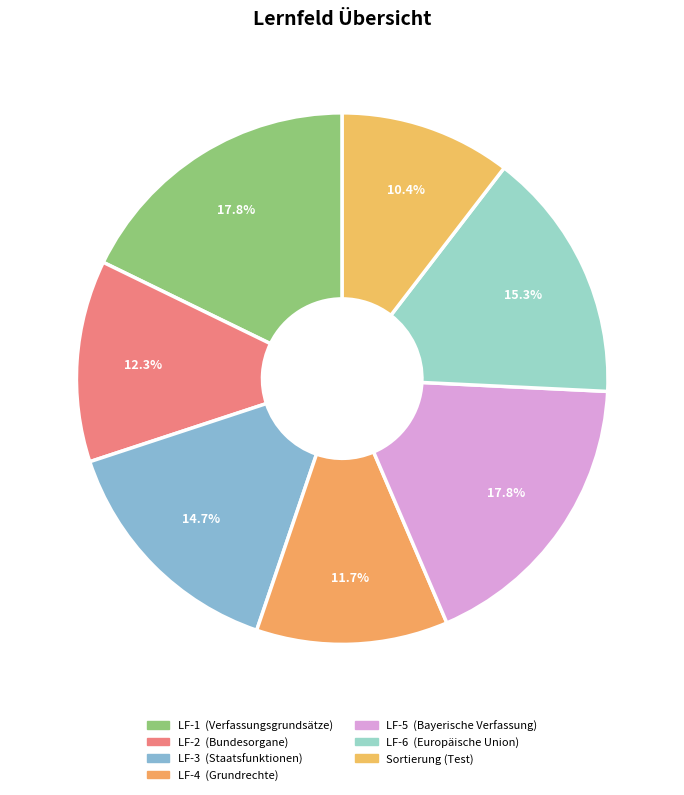

Count the number of slices in the pie.

7